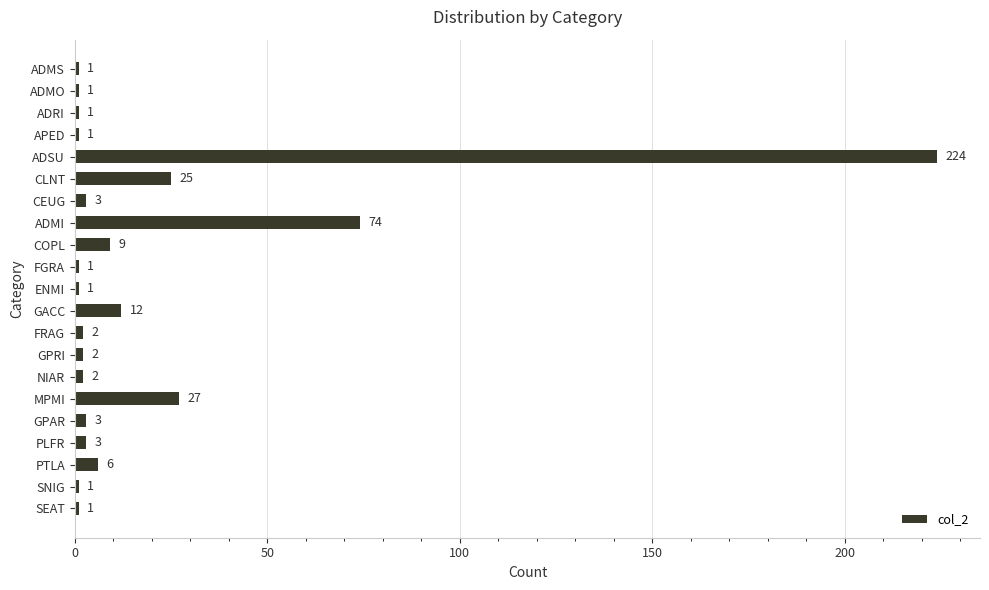

What is the label of the 5th bar from the bottom?

GPAR